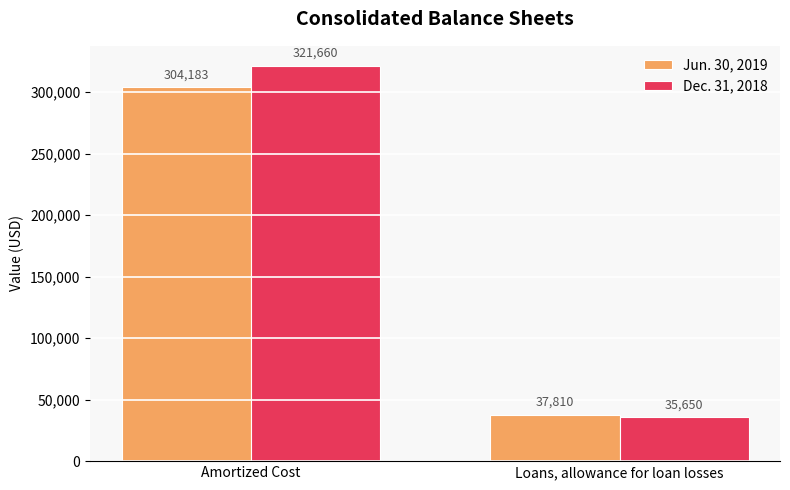

How many bars are there in each group?

2